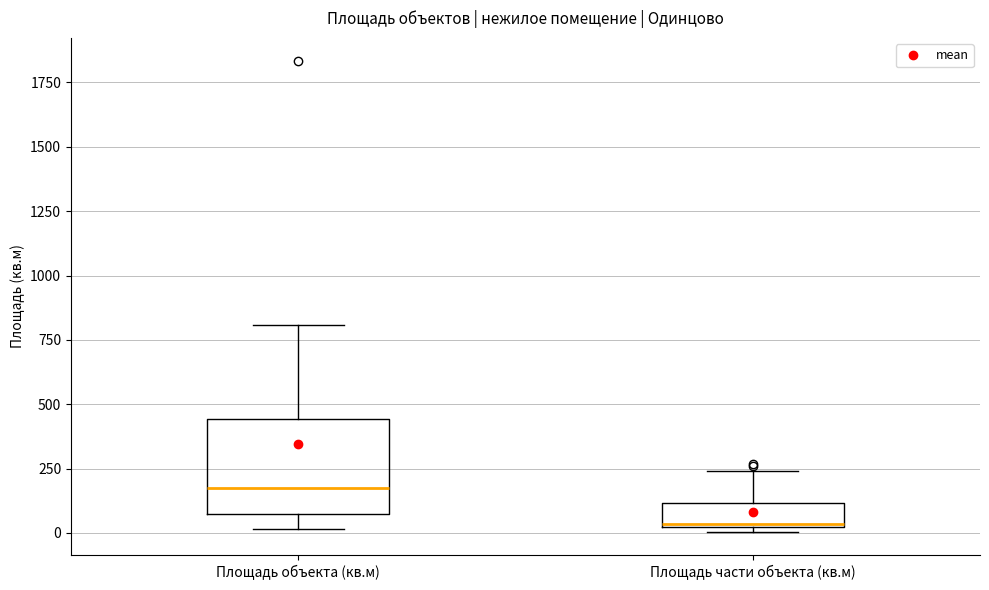

Where does the median line of the box for Площадь части объекта (кв.м) sit on the y-axis? The values are not printed on the chart, so give them approximately, as read against the axis.

50